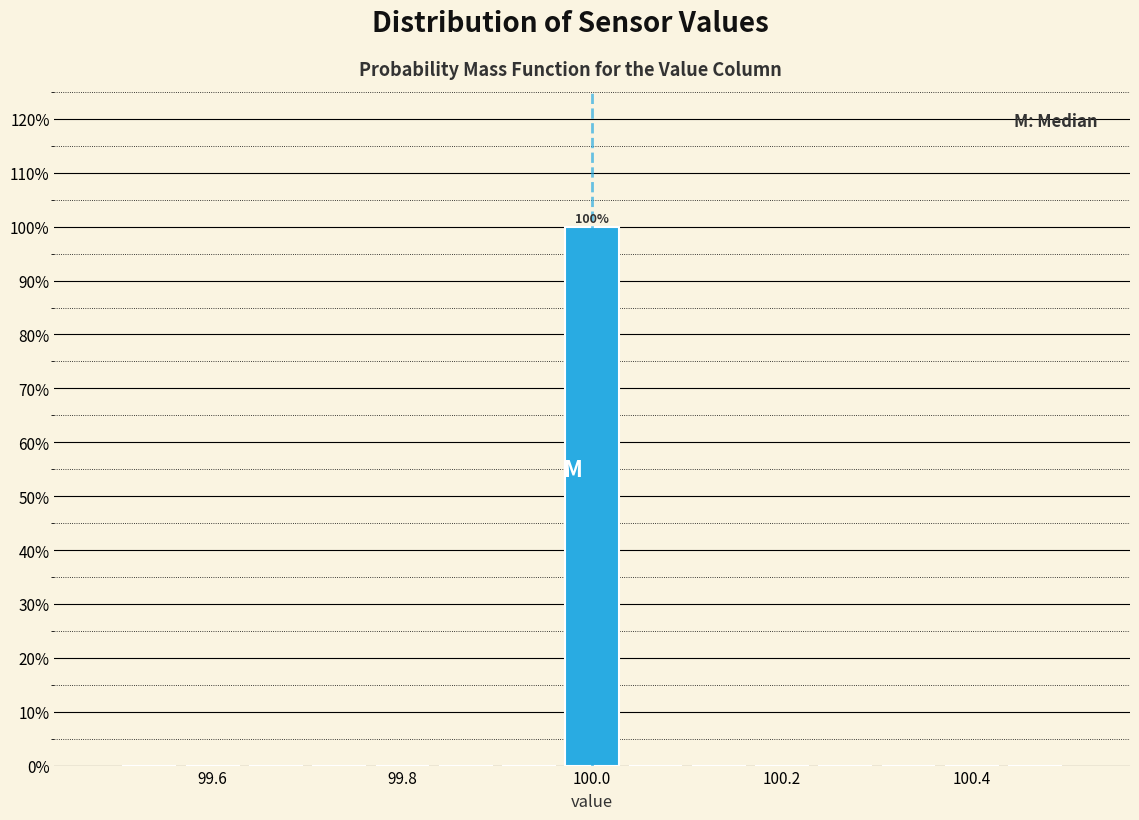

Around what value on the x-axis is the tallest bar? Give the approximate position of its centre, as read against the axis.

100.00